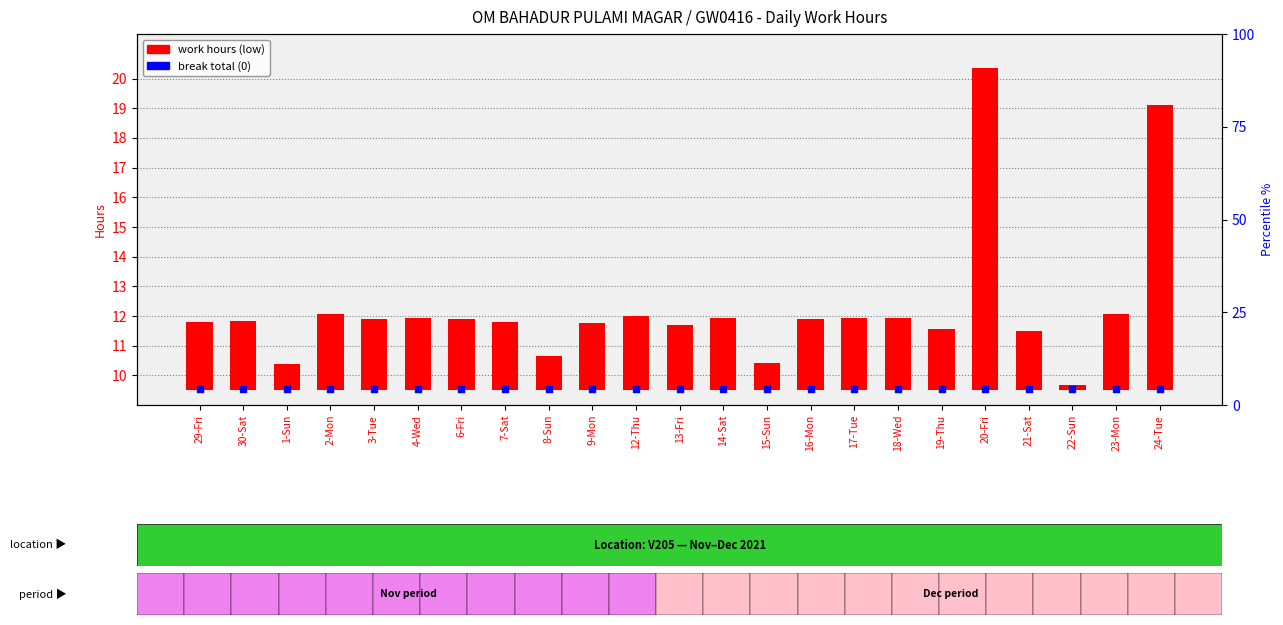

At which category is the sum across all series the highest?

20-Fri